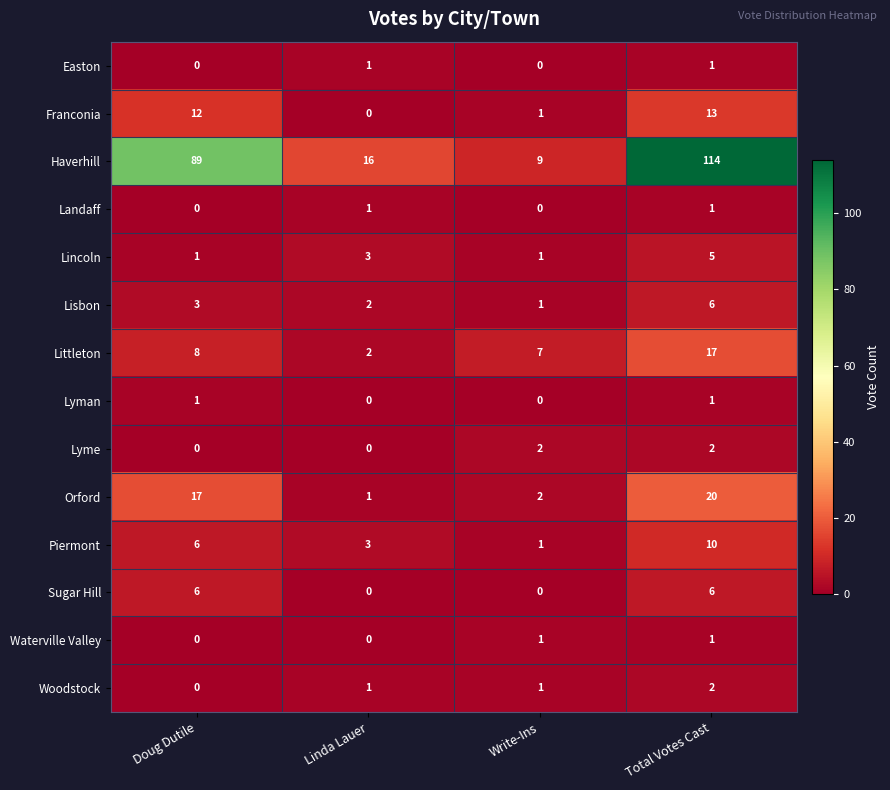

List the labels in order of Haverhill value, largest first.

Total Votes Cast, Doug Dutile, Linda Lauer, Write-Ins